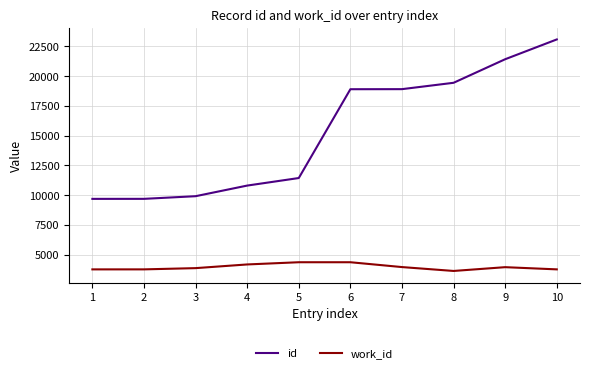

What are all the series names shown in the legend?

id, work_id